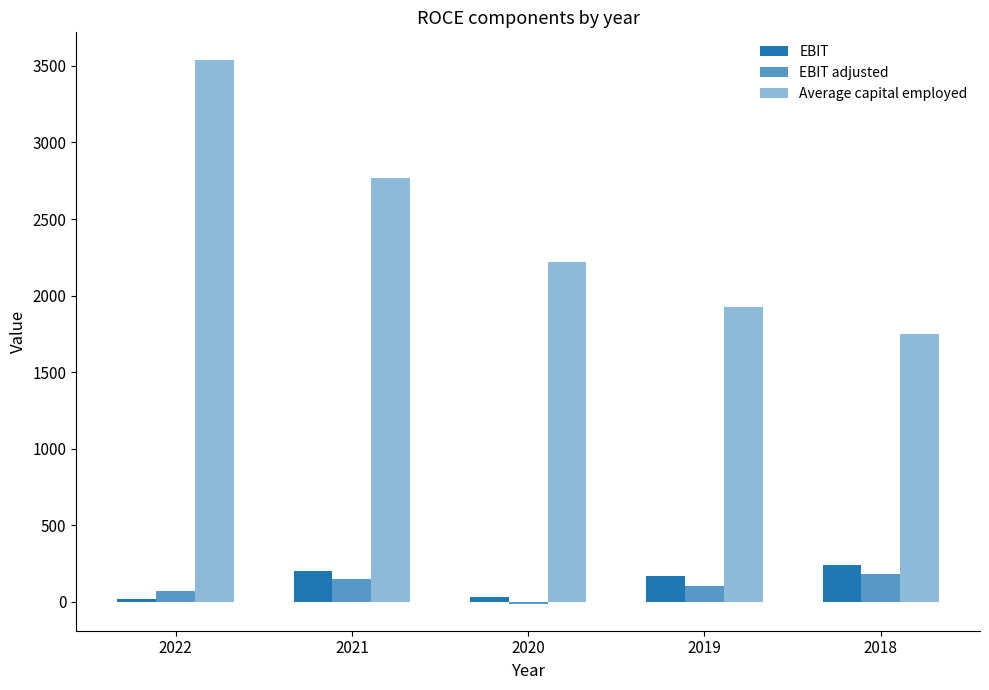

At which label is Average capital employed closest to 2646?

2021